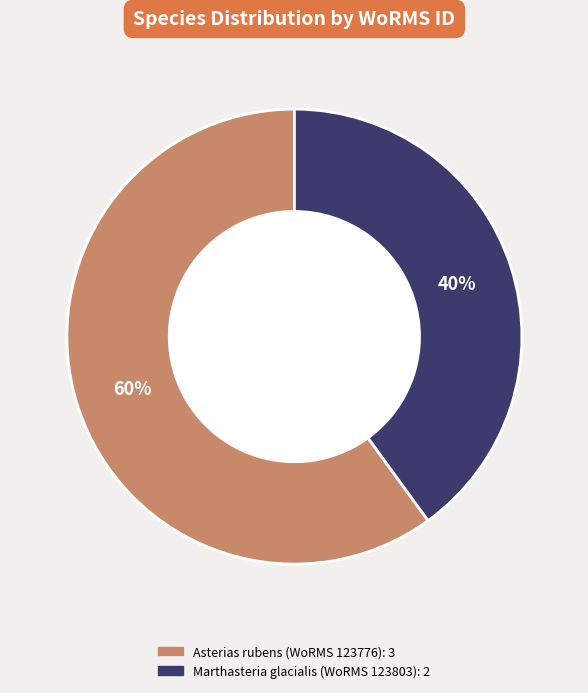

To the nearest percent, what is the difference between the largest and smallest slice percentages?

20%